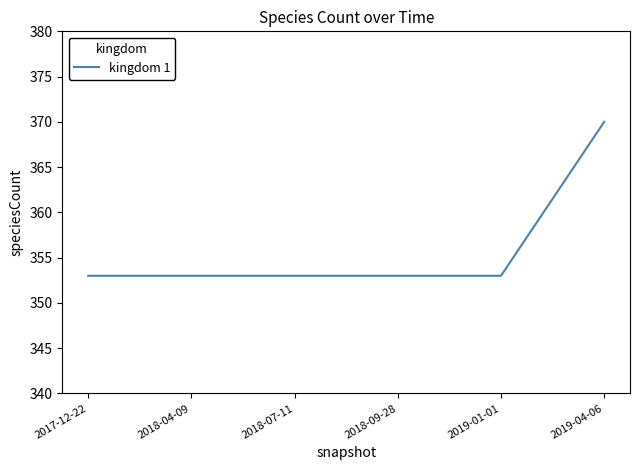

What is the greatest value displayed?

370